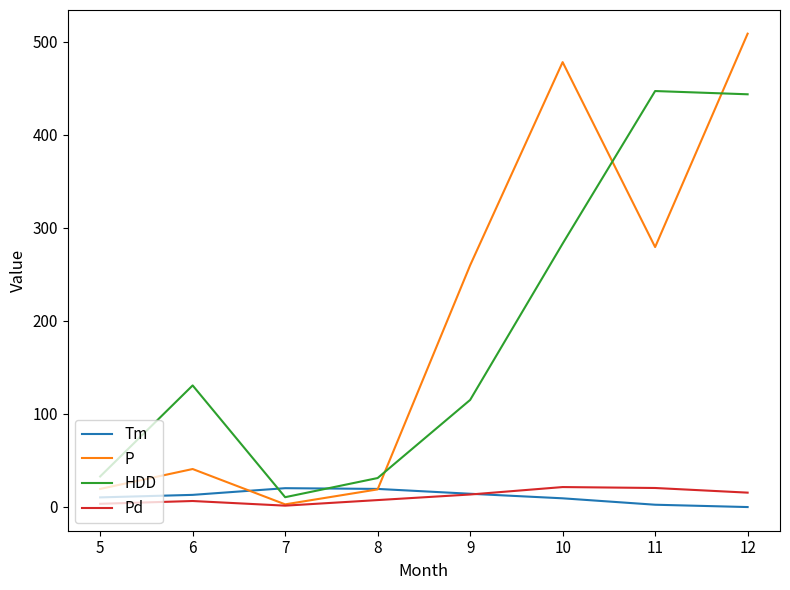

What is the difference between the highest and lowest values at 6?

124.3